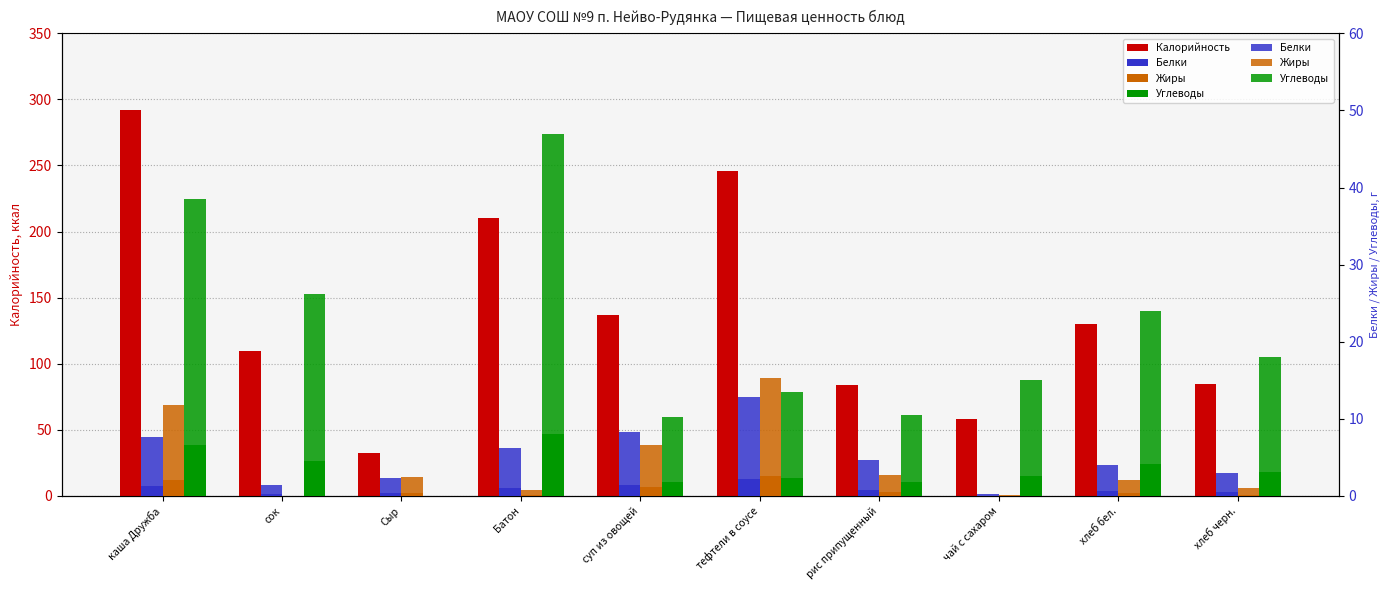

What is the sum of the Жиры values at Батон and тефтели в соусе?

16.1